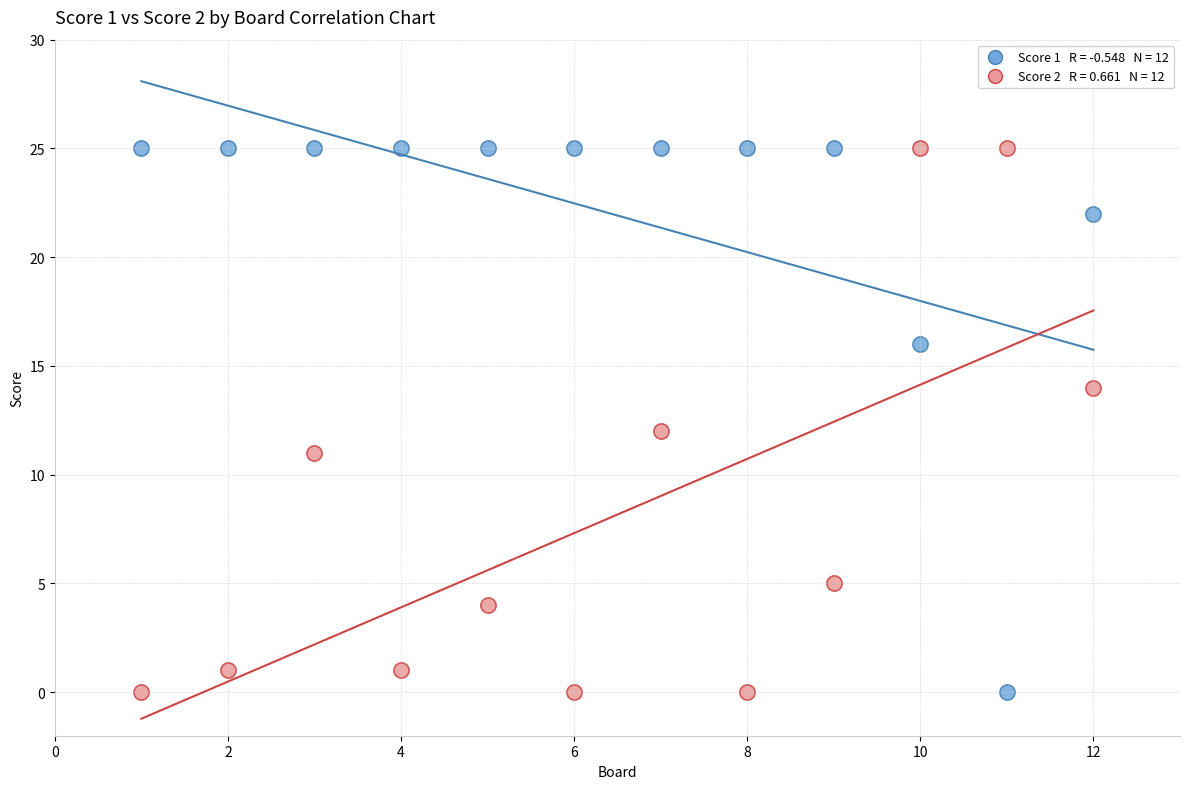

Across all data points, what is the range of Y values (max minus min)?

25